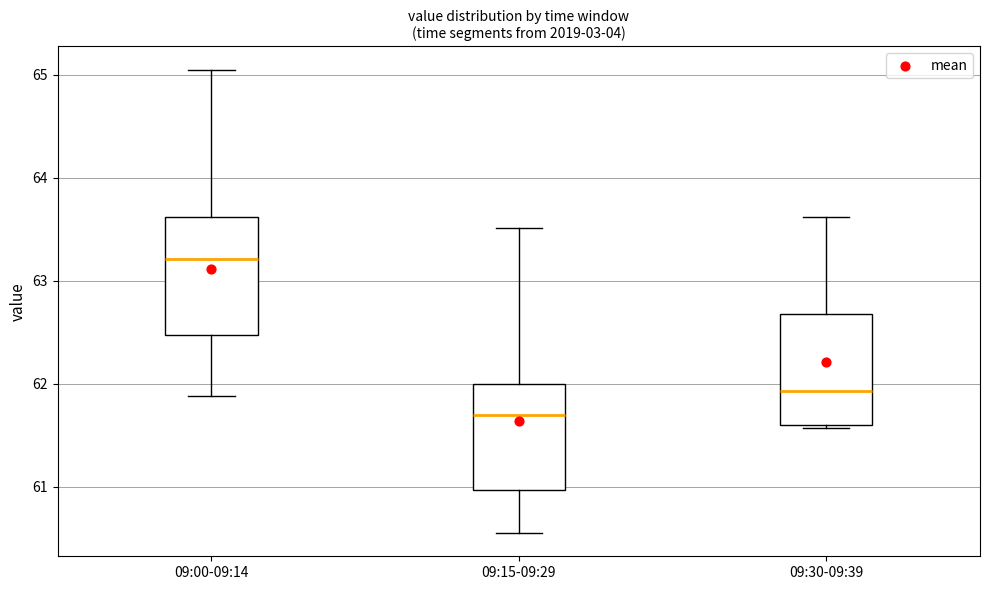

Reading left to right, transcribe this box plot: for each box, give where its median line is, the range the box spans, and where its two whiskers end, as read against the y-axis. The values are not printed on the chart, so give them approximately, as read against the axis.

09:00-09:14: median 63.2, box 62.5 to 63.6, whiskers 61.9 to 65.1
09:15-09:29: median 61.7, box 61.0 to 62.0, whiskers 60.6 to 63.5
09:30-09:39: median 61.9, box 61.6 to 62.7, whiskers 61.6 to 63.6